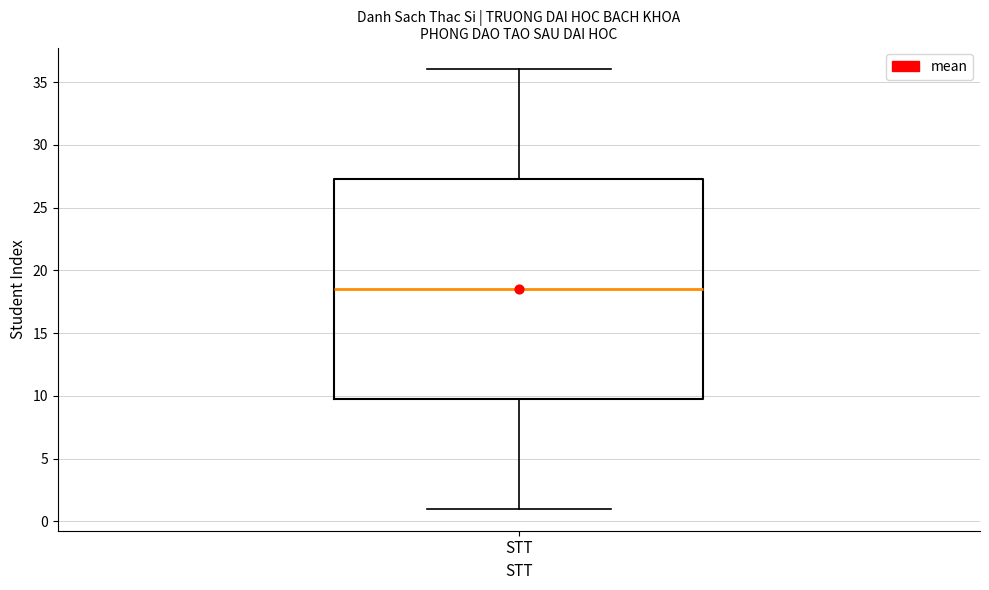

Read this box plot against the y-axis: the position of the median line, the range covered by the box, and the ends of both whiskers. The values are not printed on the chart, so give them approximately, as read against the axis.

median 18.5, box 10.0 to 27.5, whiskers 1.0 to 36.0